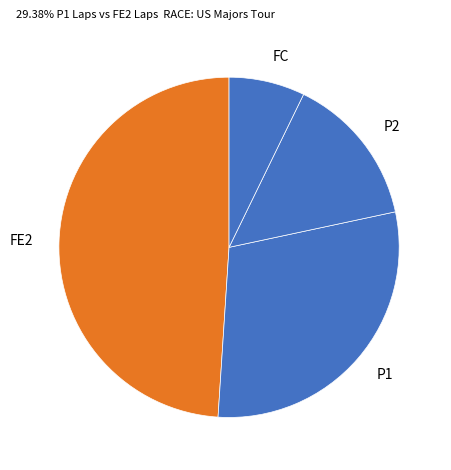

True or false: P1 accounts for 38% of the total.

False